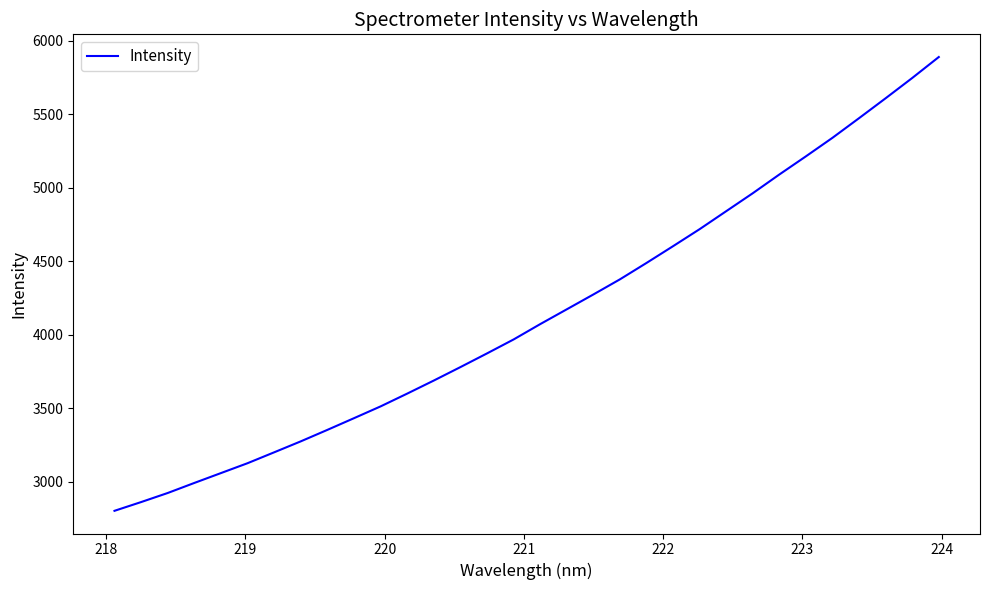

What is the sum of all values?

132348.5